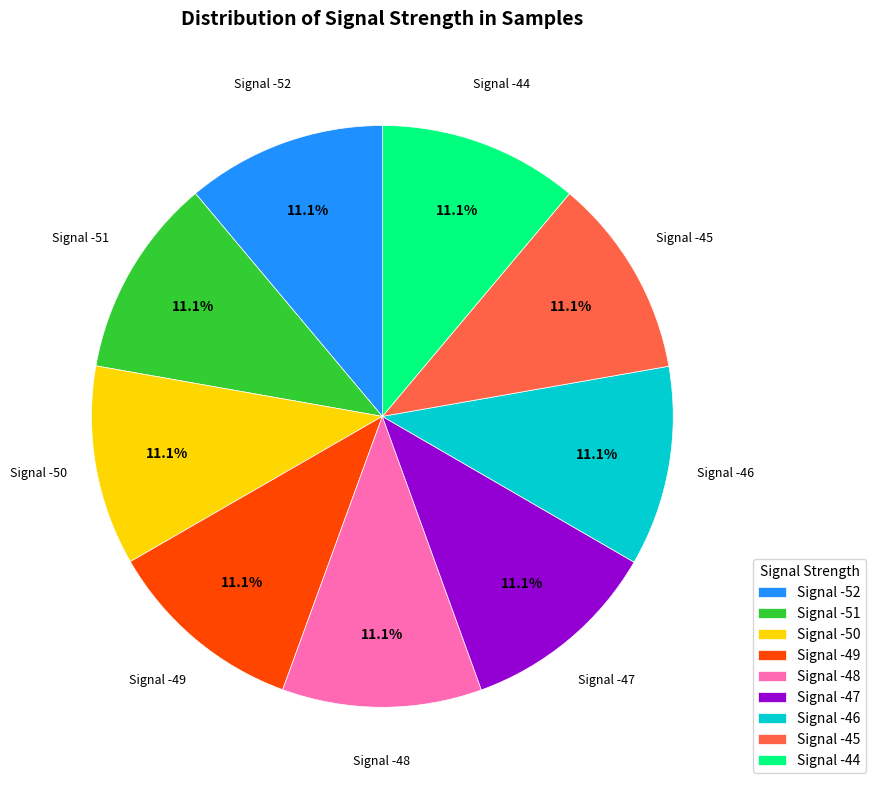

What is the ratio of the value at Signal -45 to the value at Signal -49?

1.0